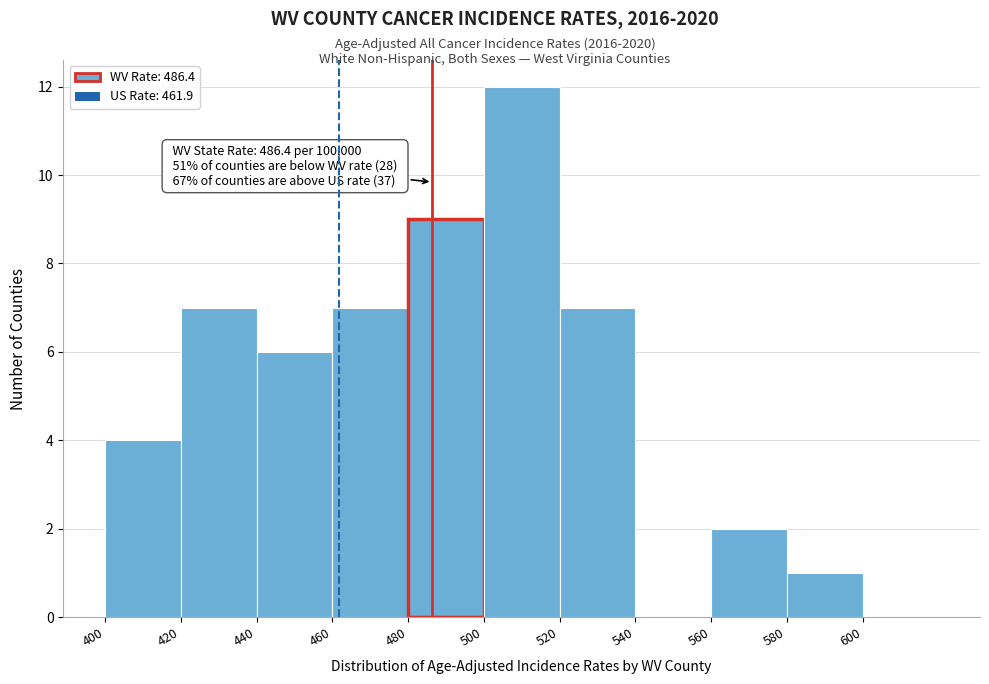

Which range on the x-axis has the tallest bar?

500 to 520